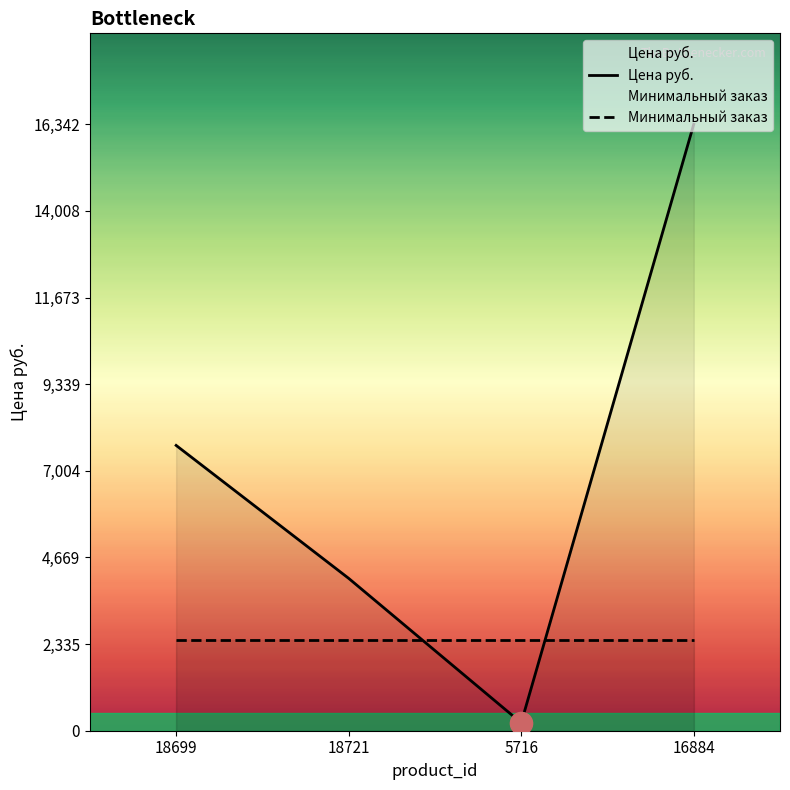

List the labels in order of value, smallest first.

5716, 18721, 18699, 16884